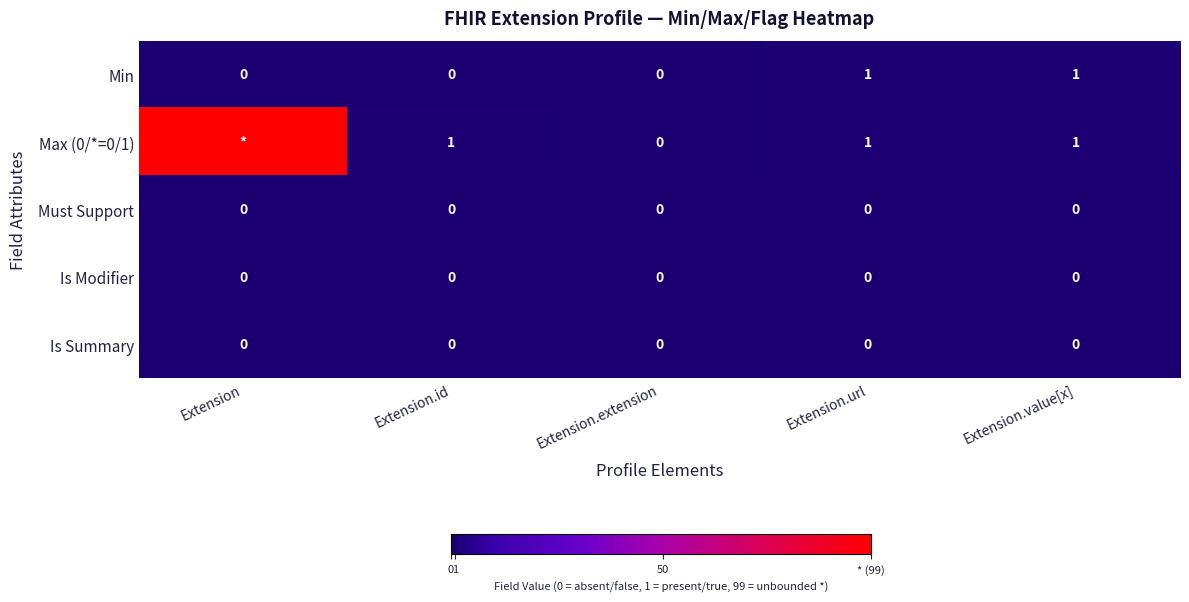

At which category is the sum across all series the highest?

Extension